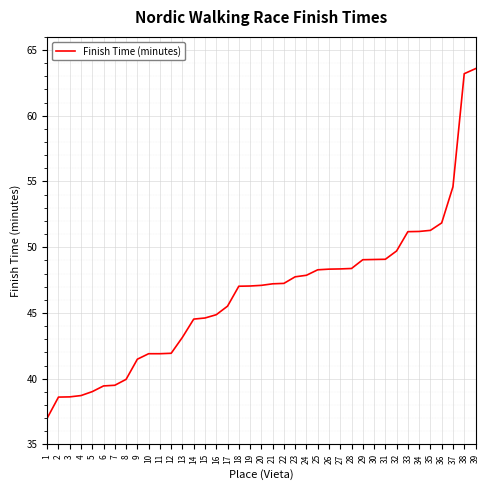

What is the ratio of the value at 4 to the value at 9?

0.9